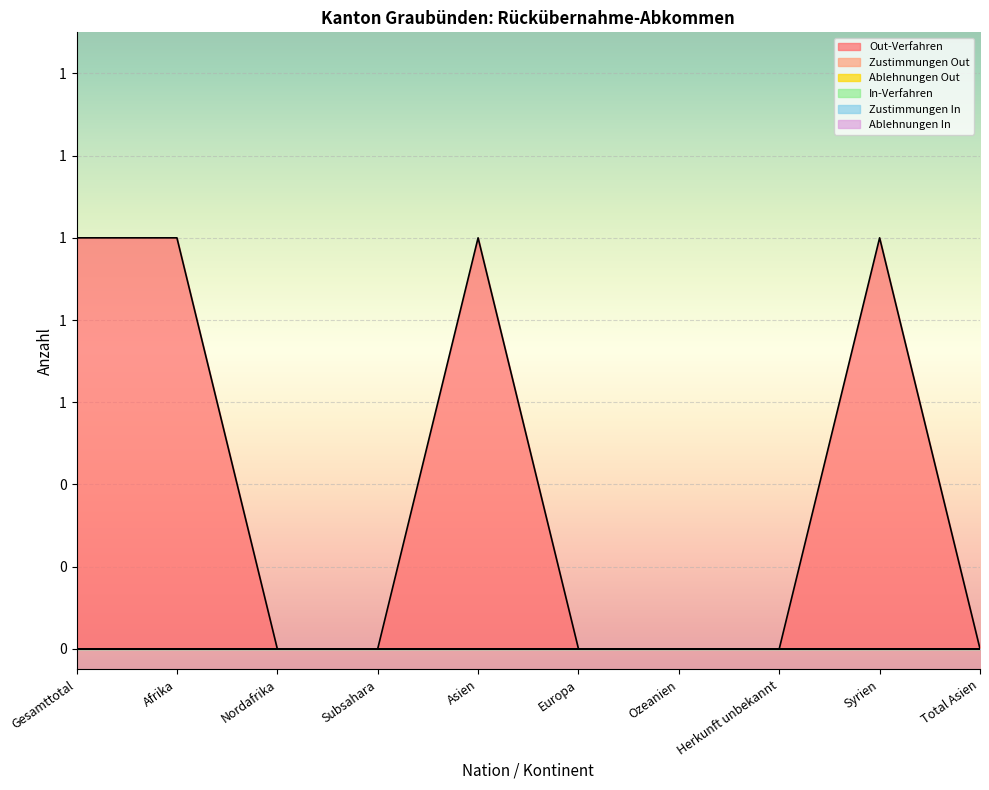

True or false: In-Verfahren has a value of 0 at Total Asien.

True